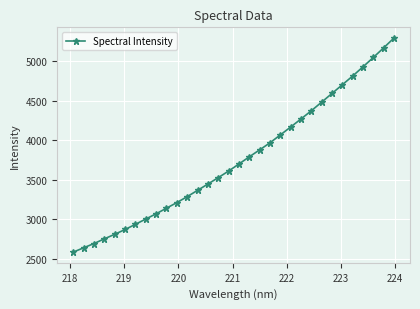

What is the difference between the maximum and minimum values?

2705.8